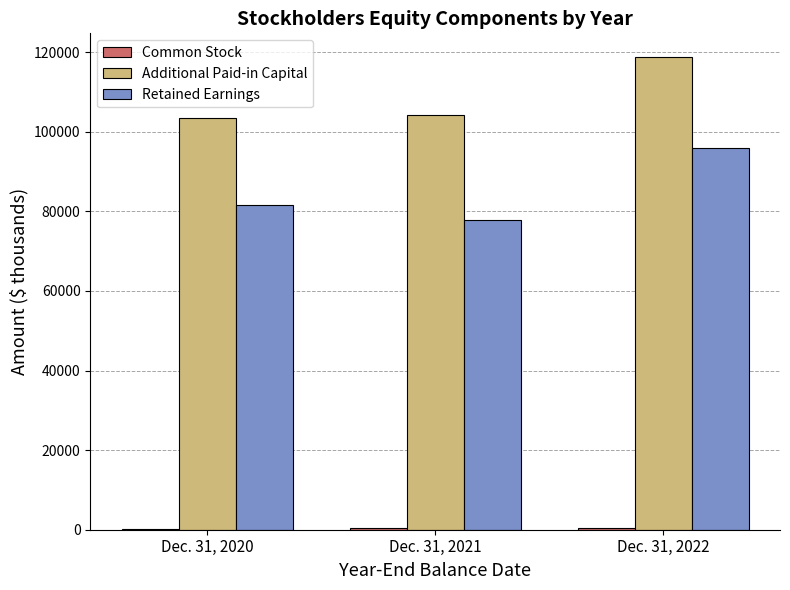

Count the Retained Earnings values in the range 77801 to 95906.

3